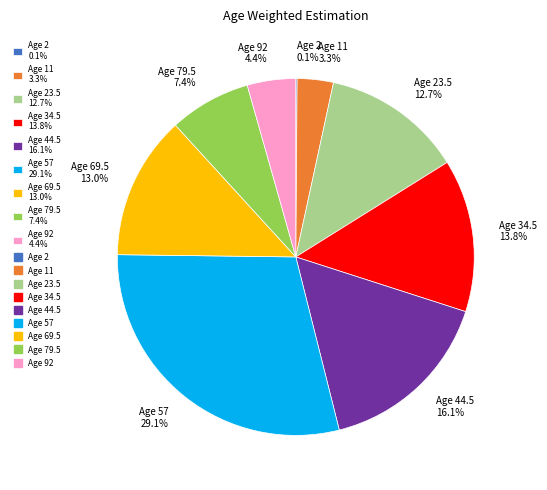

What is the largest slice in the pie chart?

Age 57 29.1%